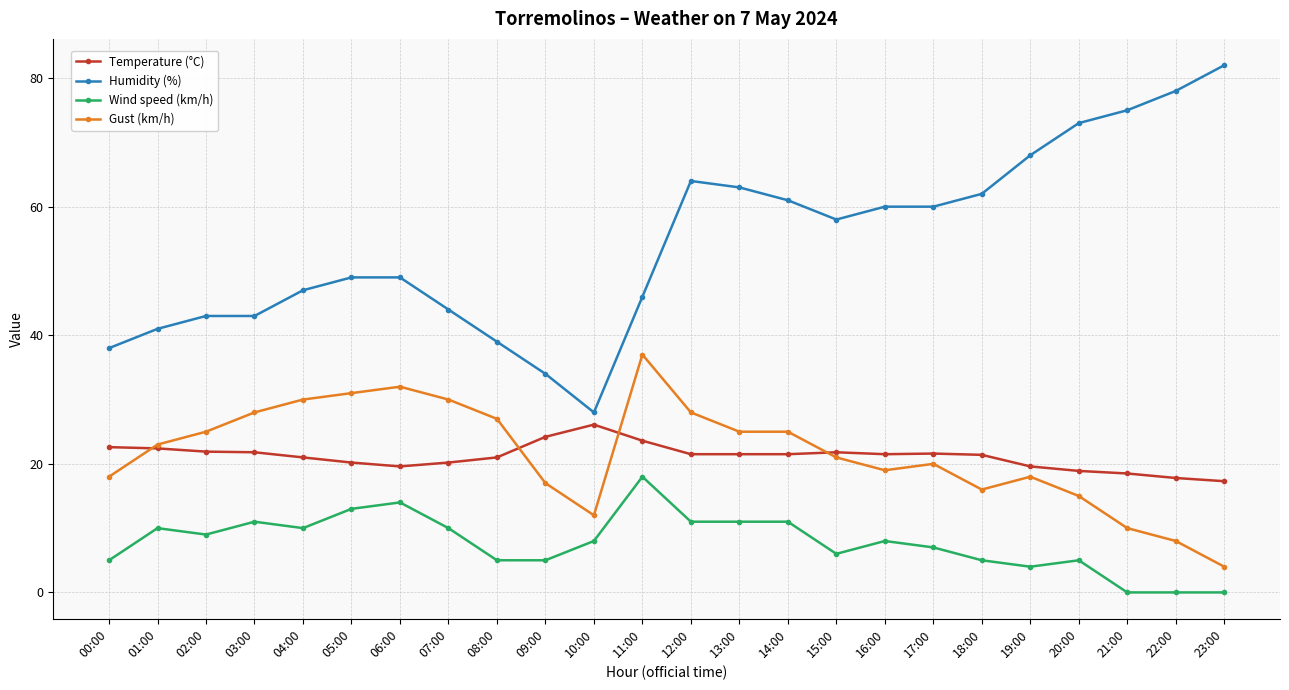

What is the sum of the Humidity (%) values at 19:00 and 17:00?

128.0